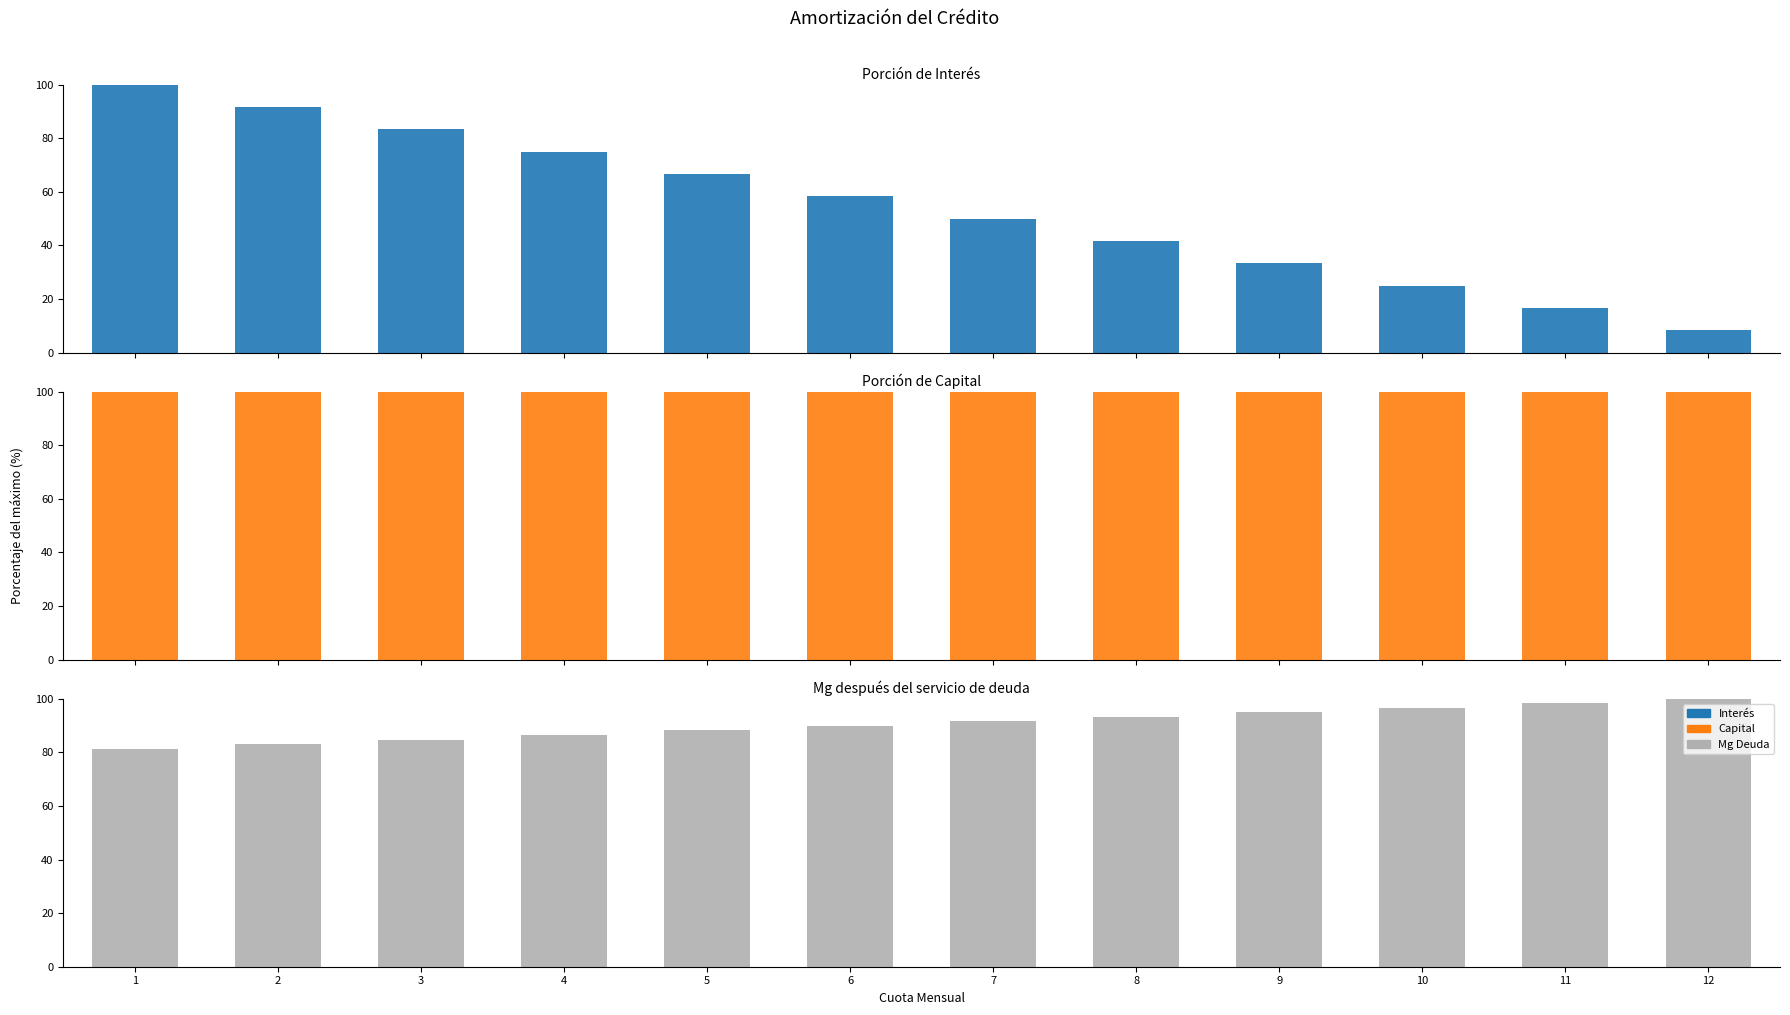

Is it true that Porción de Capital equals 25.8 at 11?

False